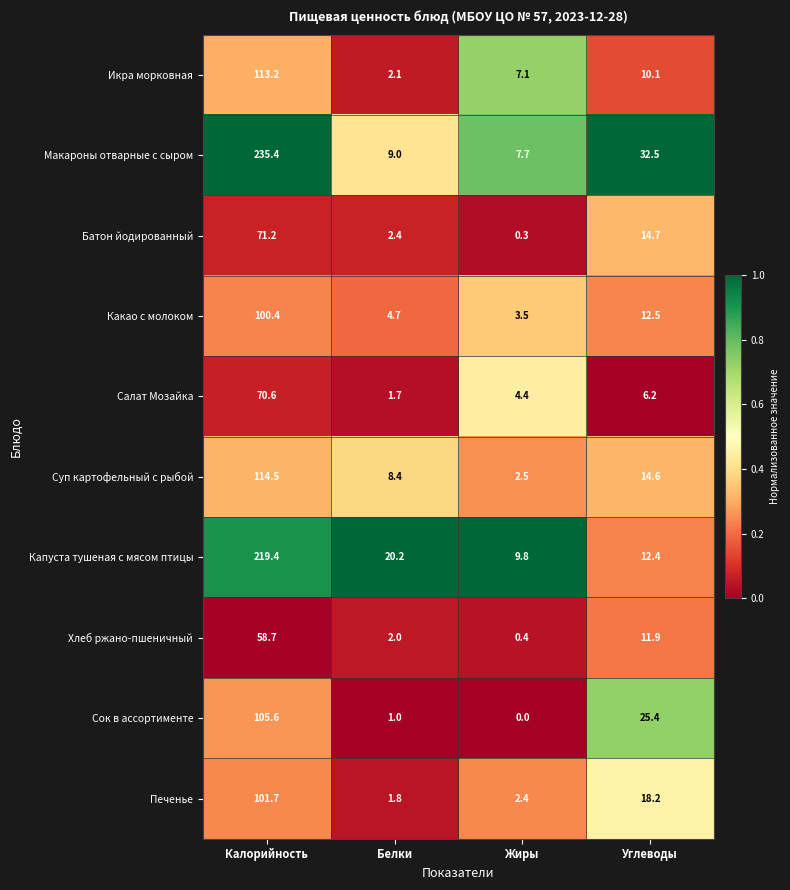

The Сок в ассортименте series shows 0.0 at Жиры. True or false?

True